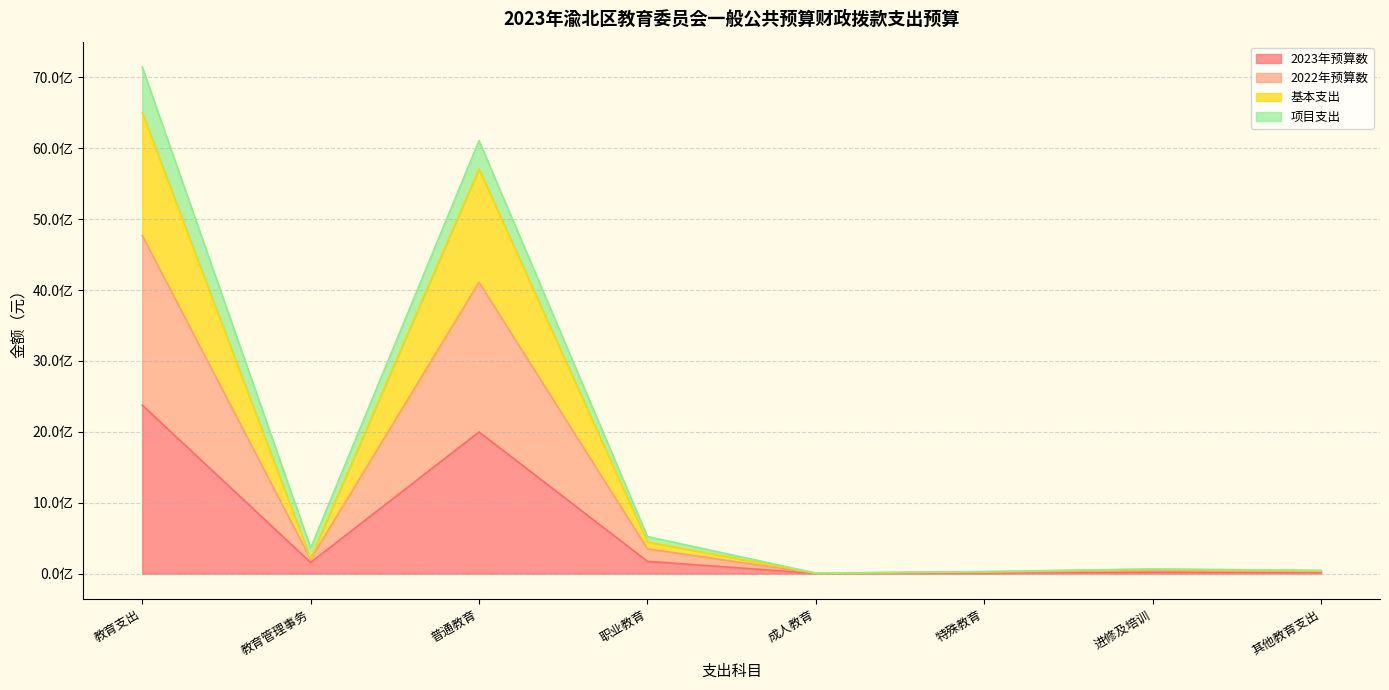

True or false: 2022年预算数 and 基本支出 intersect in this chart.

False